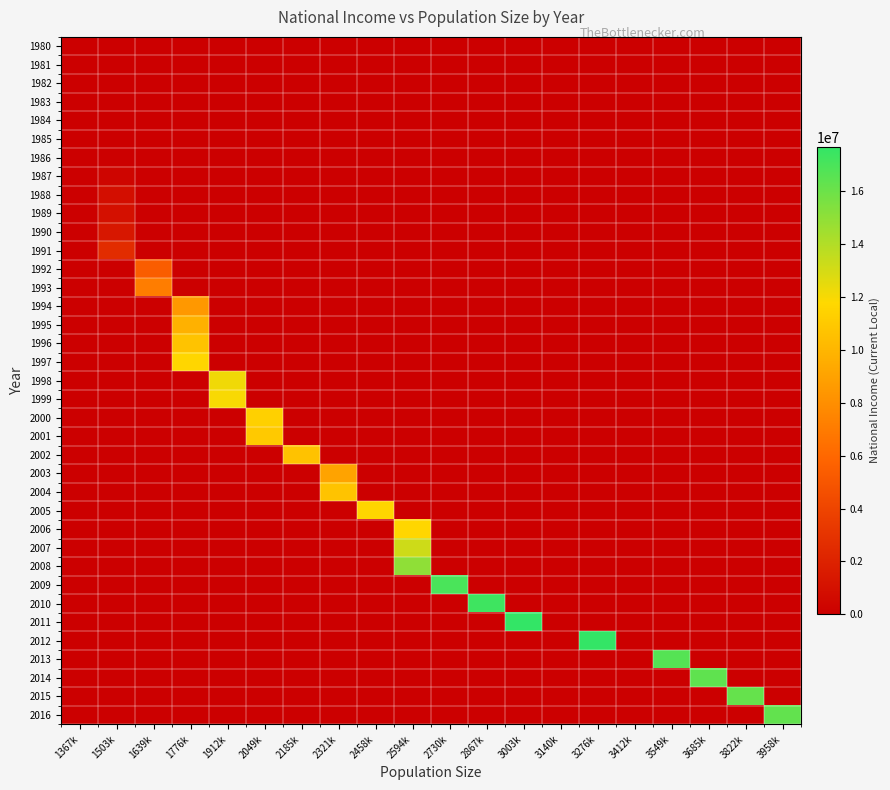

Between 3549k and 3958k, which is larger?

3549k